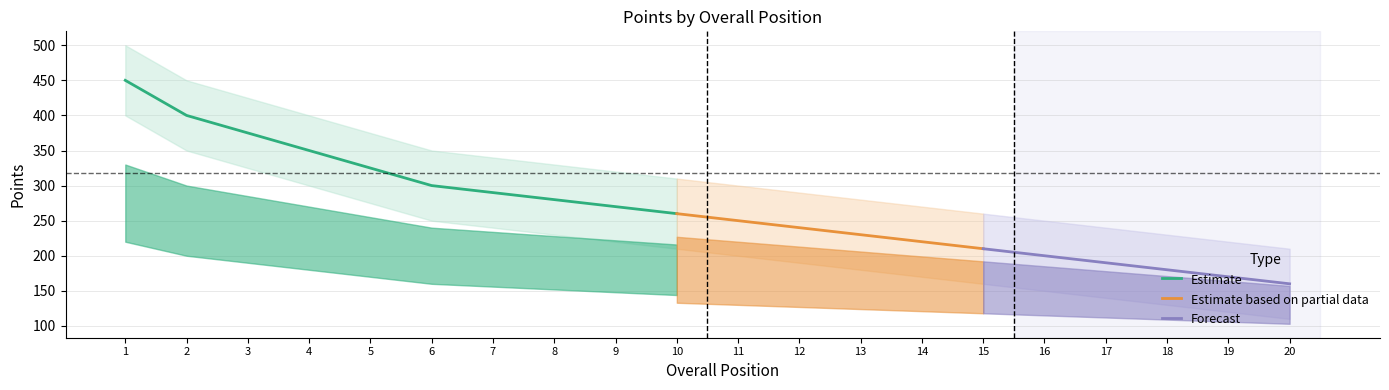

List the labels in order of Estimate value, largest first.

1, 2, 3, 4, 5, 6, 7, 8, 9, 10